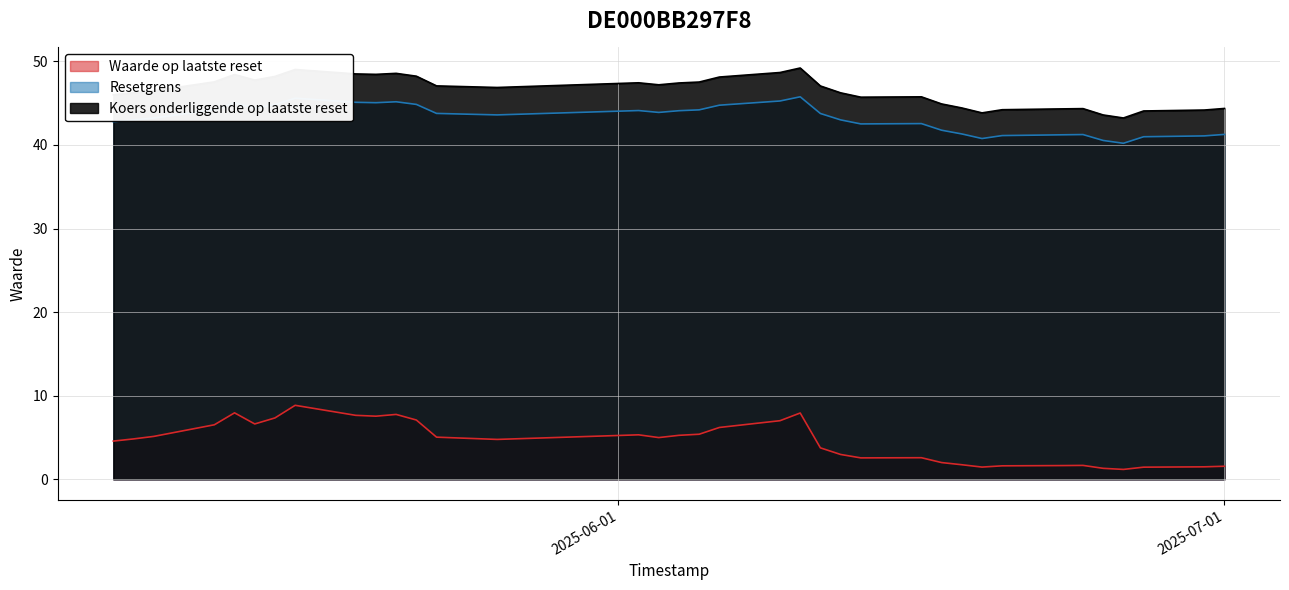

List the series in order of their peak value, highest first.

Koers onderliggende op laatste reset, Resetgrens, Waarde op laatste reset